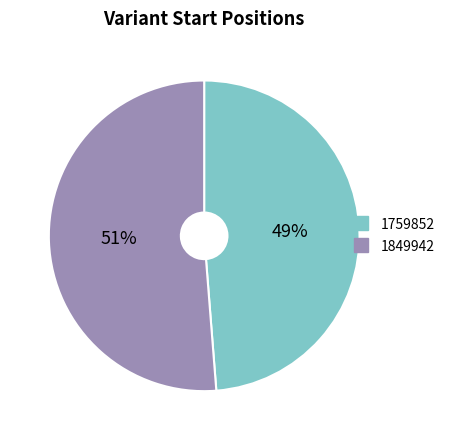

How many slices are in this pie chart?

2